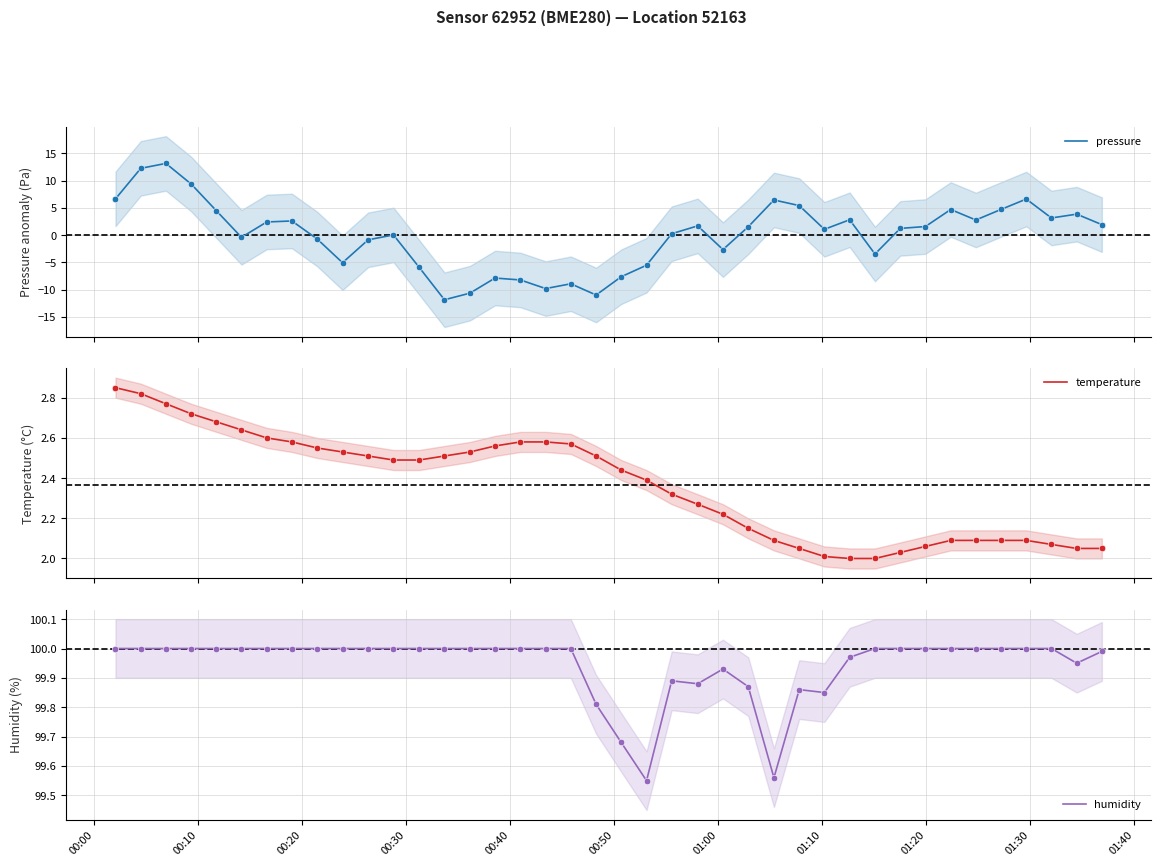

Which series reaches the maximum Y coordinate?

humidity